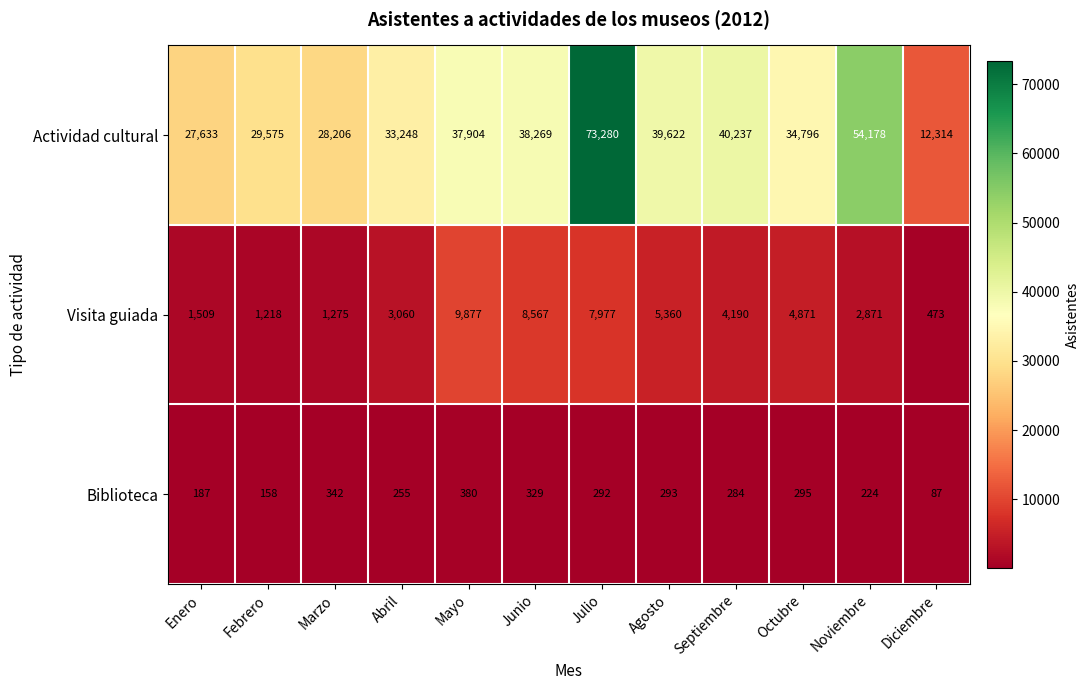

The Actividad cultural series shows 38269 at Junio. True or false?

True